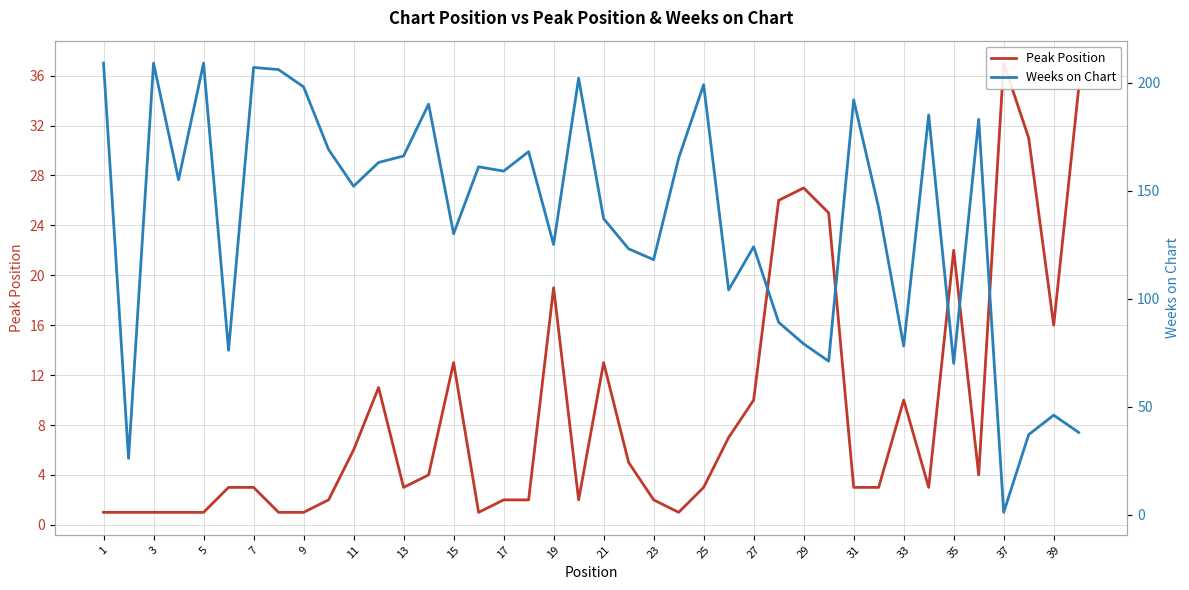

How many categories are shown in the chart?

40